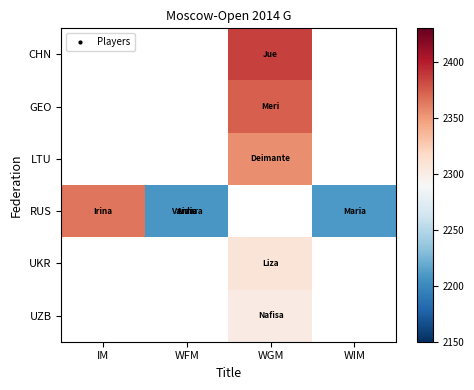

The RUS series shows 966.0 at WIM. True or false?

False